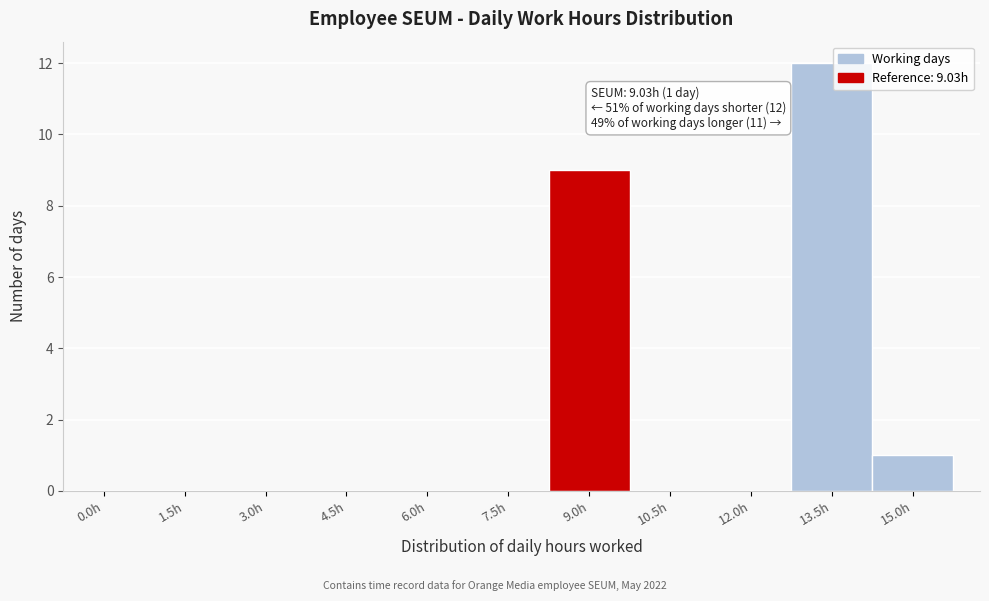

Reading left to right, what are all the values shown in this chart?

0.0h=0	1.5h=0	3.0h=0	4.5h=0	6.0h=0	7.5h=0	9.0h=9	10.5h=0	12.0h=0	13.5h=12	15.0h=1